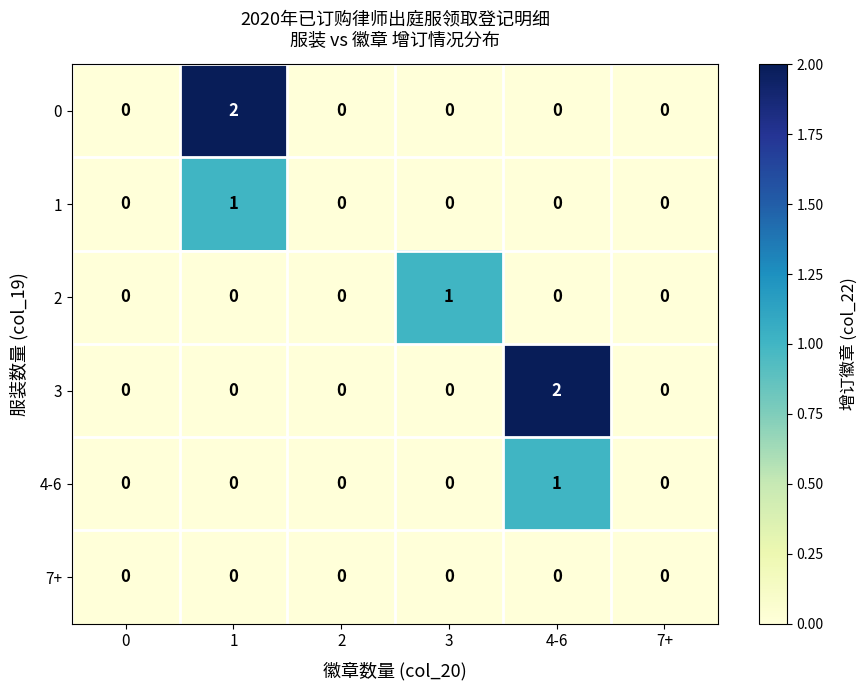

What is the total value across all series at 1?

3